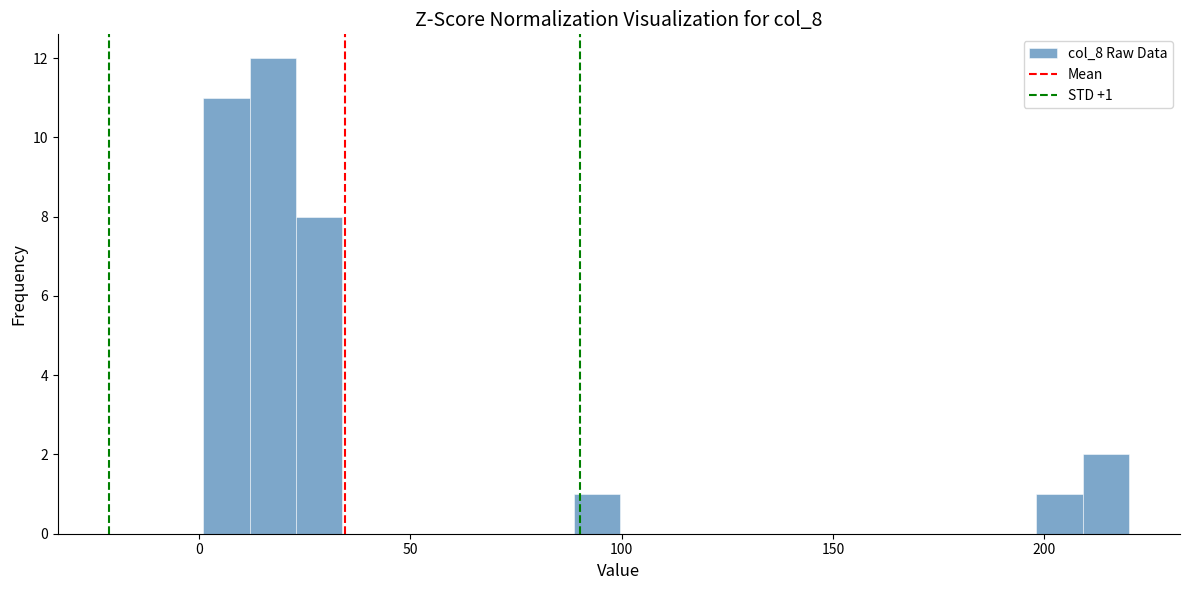

Read against the x-axis, roughly where is the centre of the tallest bar?

15